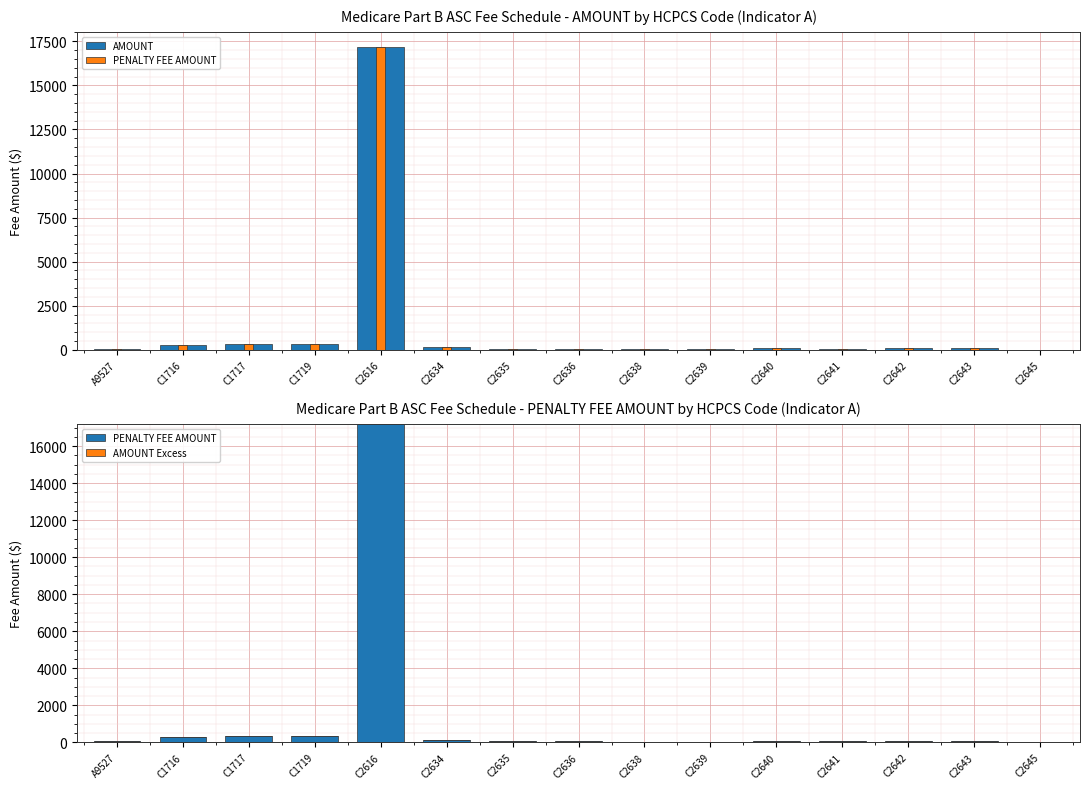

Is the value of PENALTY FEE AMOUNT at C2639 greater than the value of AMOUNT Excess at C2640?

Yes